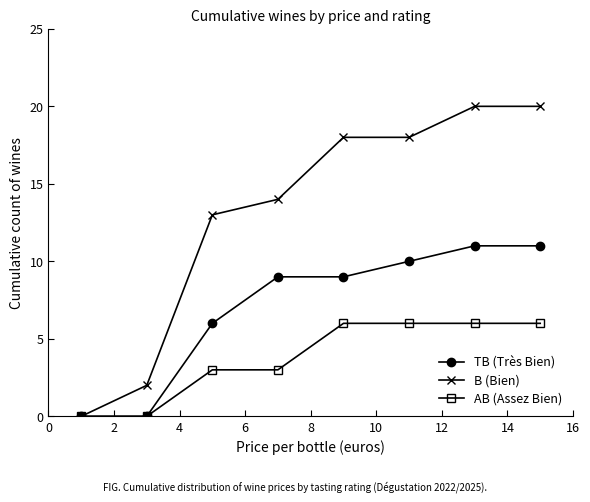

Rank the series by their average value, from highest to lowest.

B (Bien), TB (Très Bien), AB (Assez Bien)